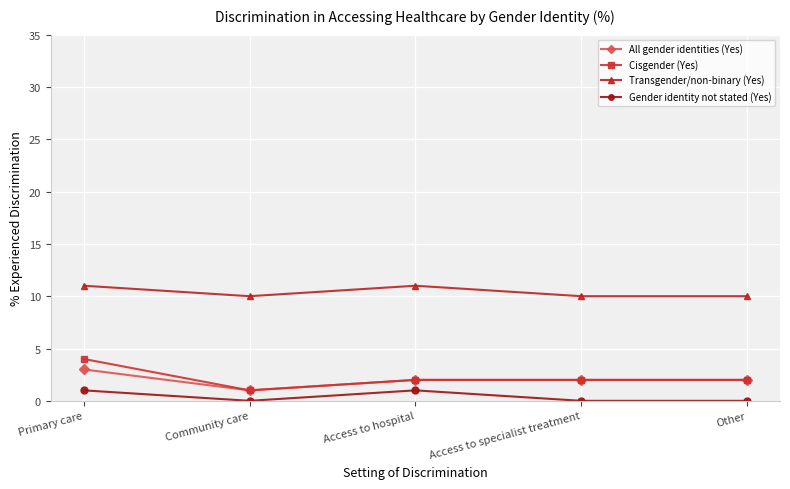

Does the chart display data point markers on the line(s)?

Yes